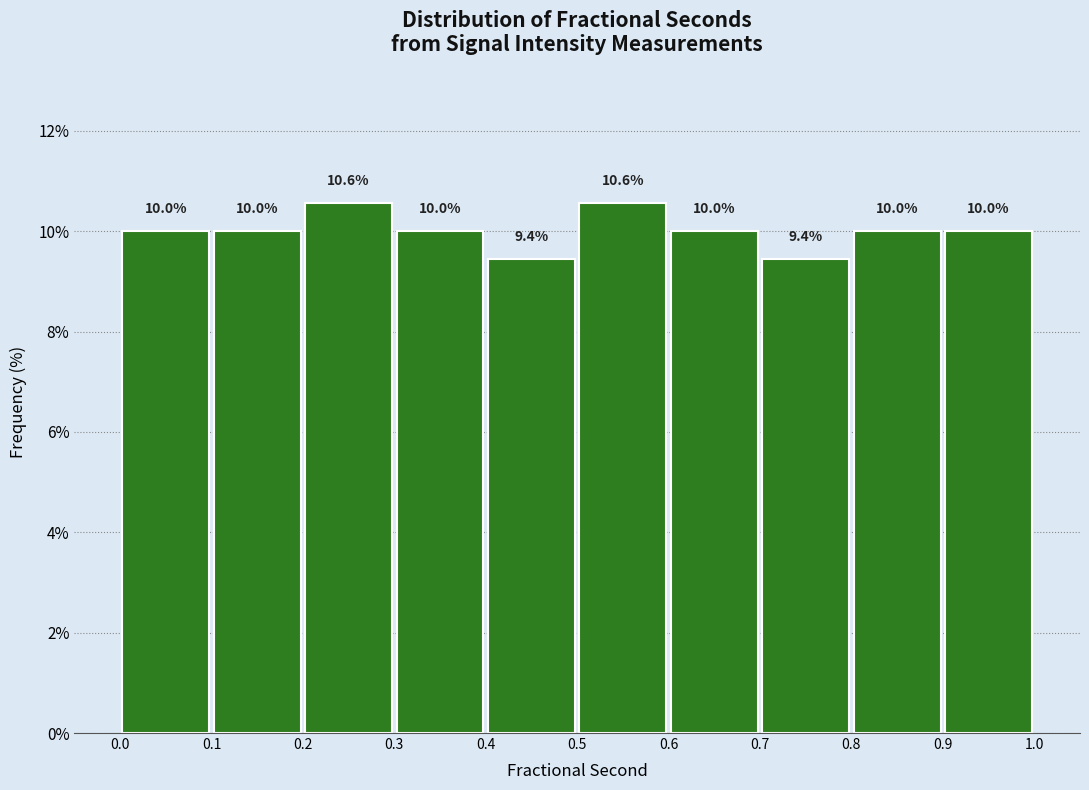

How tall is the bar that spans 0.5 to 0.6 on the x-axis?

10.6